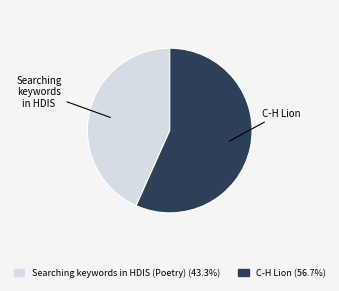

Is the sum of Searching keywords in HDIS (Poetry) and C-H Lion greater than half?

Yes